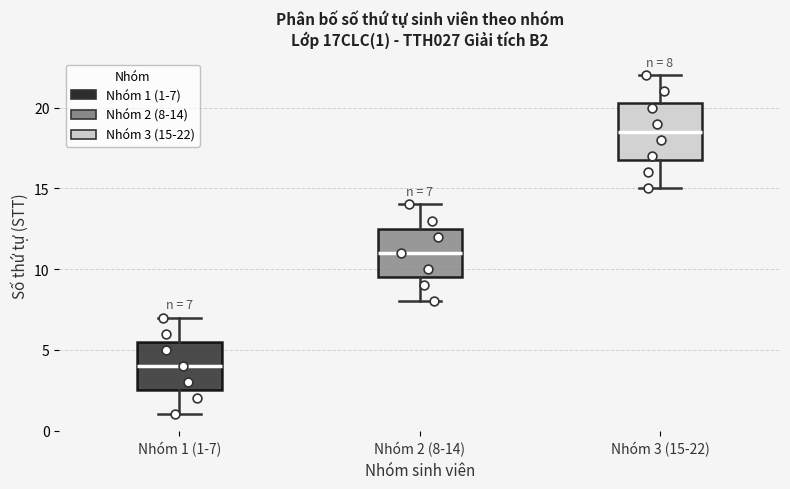

Which box is the tallest, from its lower edge to its upper edge?

Nhóm 3 (15-22)